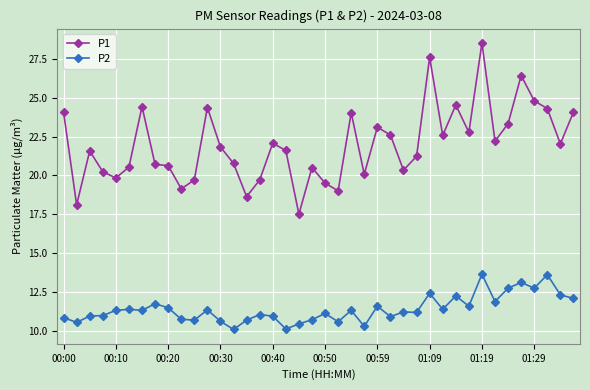

What is the value of the P1 point at the 23rd from the left?

24.0